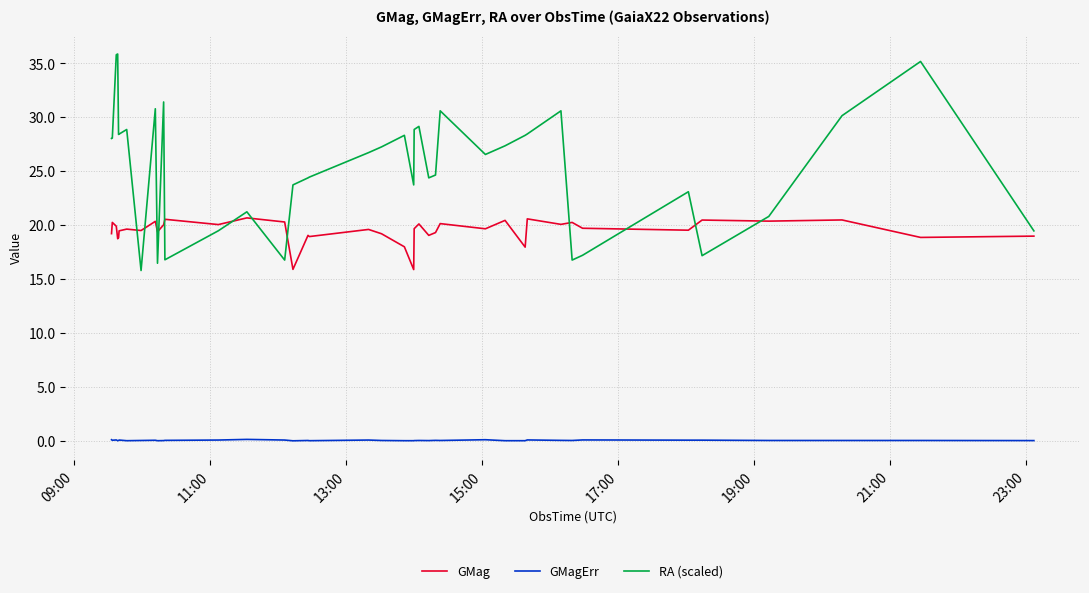

What is the difference between the maximum and minimum values in the RA (scaled) series?

20.1